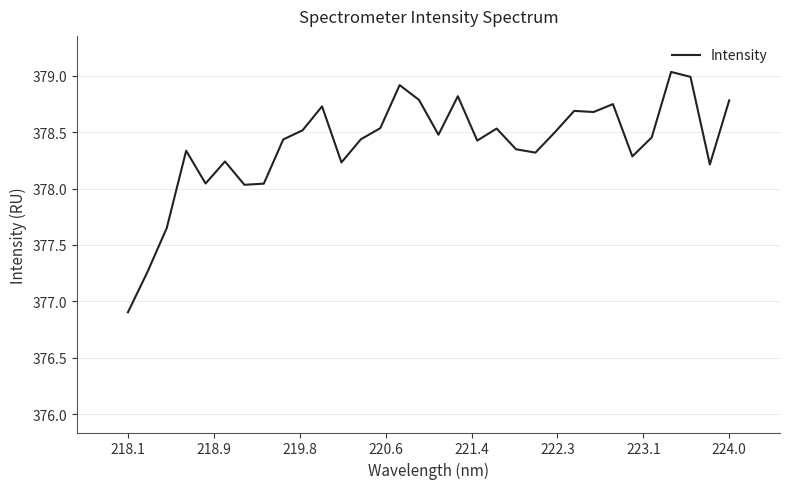

What is the maximum value shown in the chart?

379.0